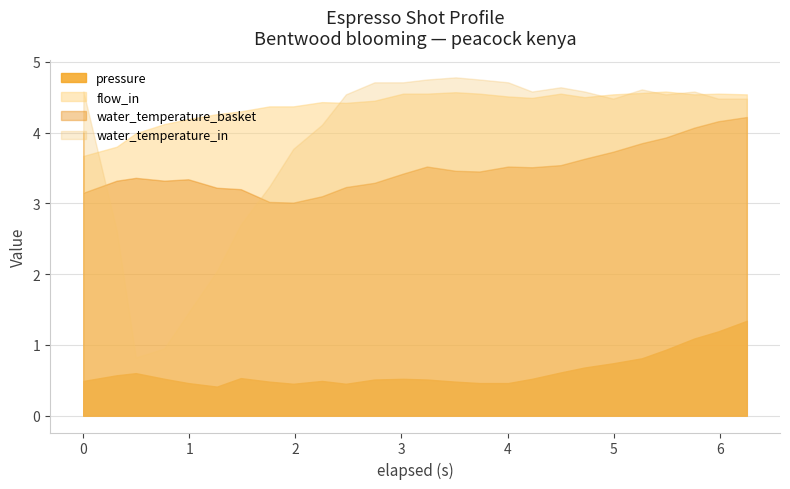

True or false: flow_in has more than 0 points higher than both neighbors.

True